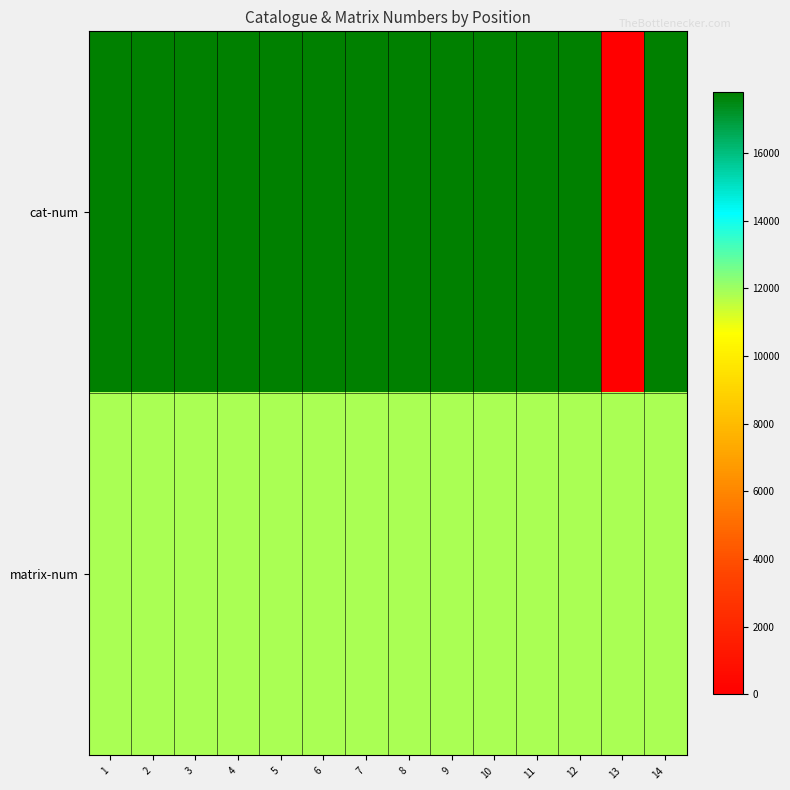

Count the number of data series in this chart.

2